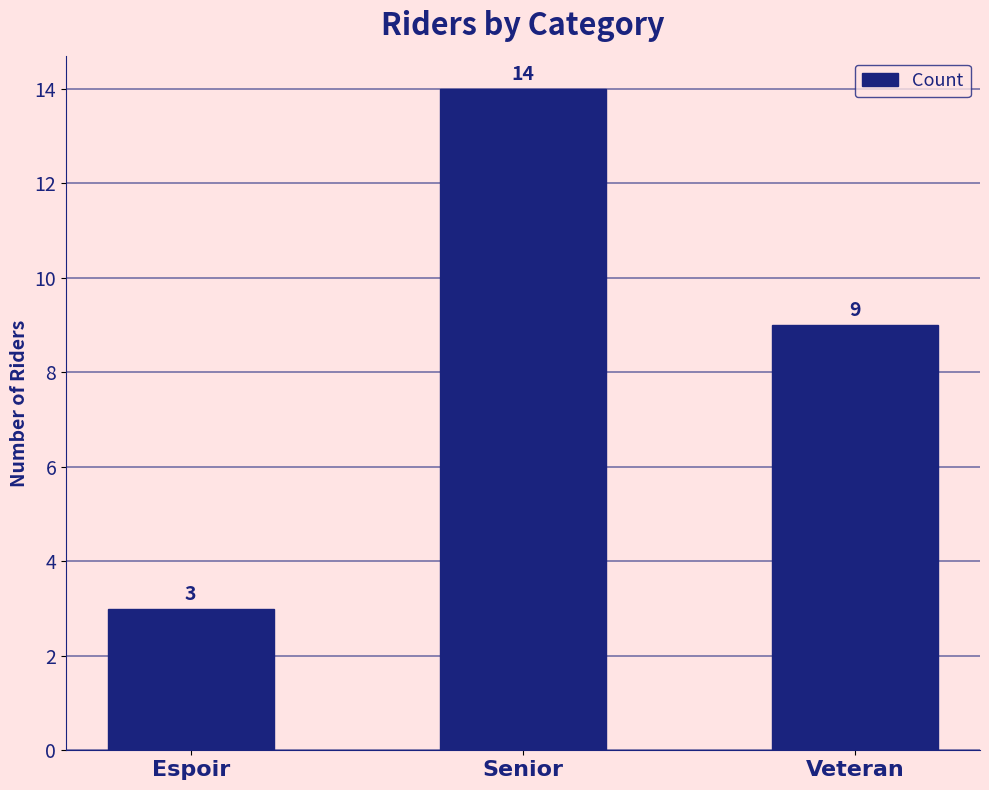

Reading left to right, transcribe all the data shown in this chart.

3	14	9